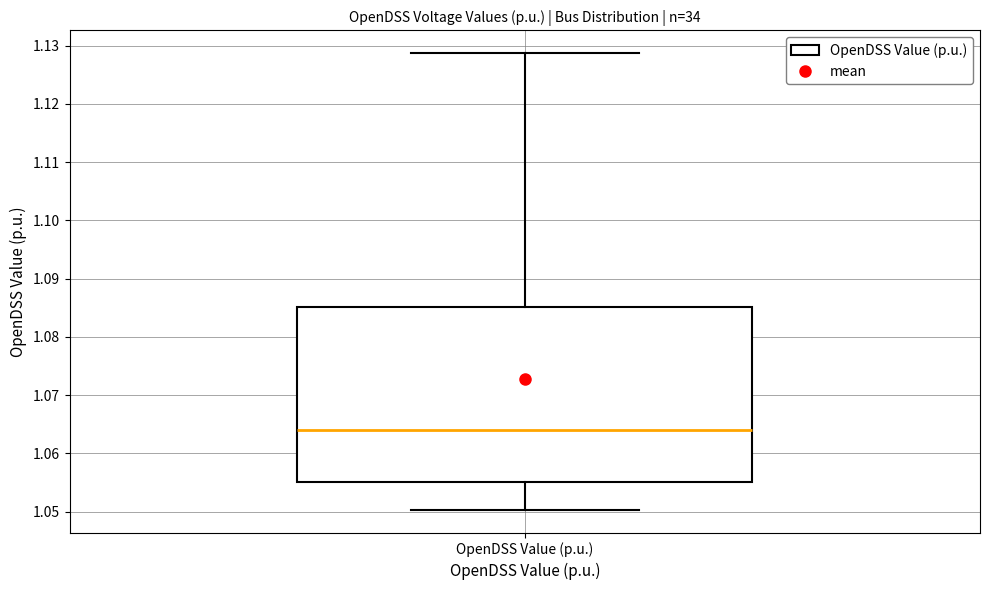

Transcribe this box plot: give where the median line is, the range the box spans, and where the two whiskers end, as read against the y-axis. The values are not printed on the chart, so give them approximately, as read against the axis.

median 1.064, box 1.055 to 1.085, whiskers 1.050 to 1.129